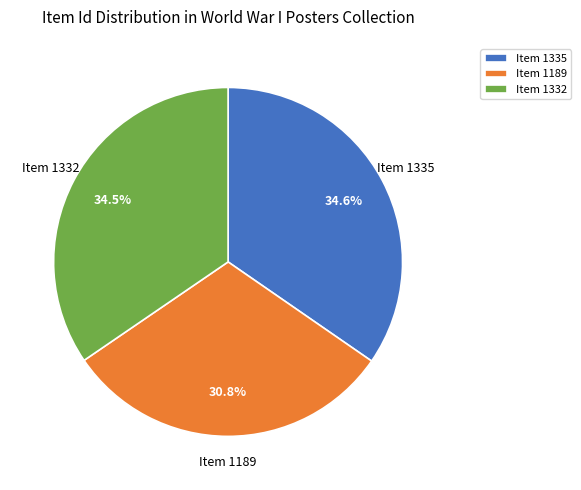

Is there any slice that represents more than half of the pie?

No